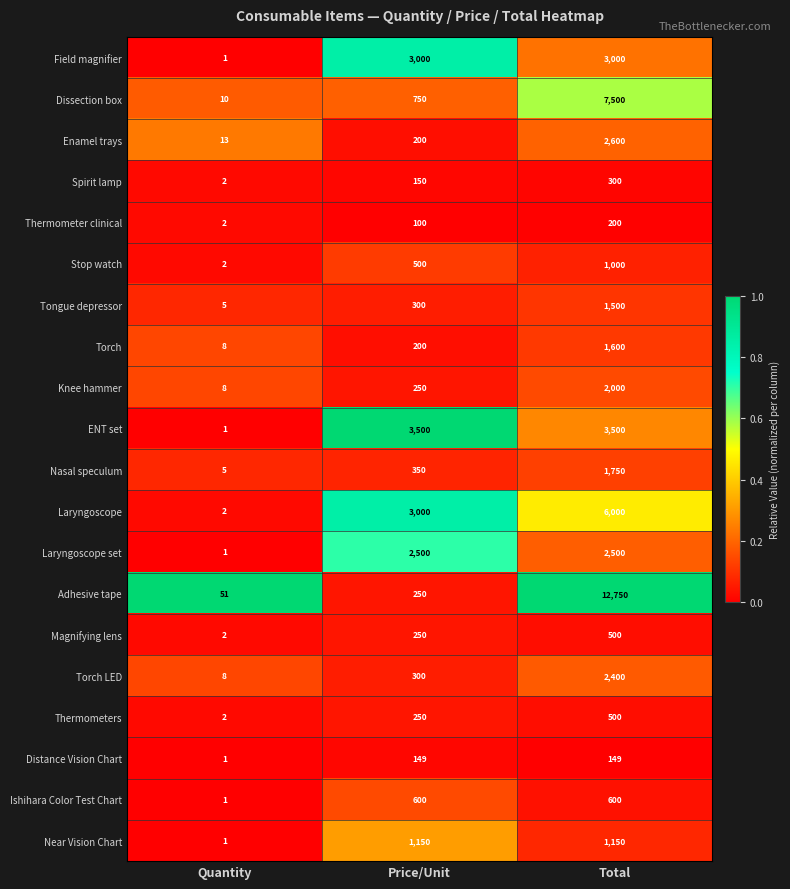

What is the sum of all Field magnifier values?

6001